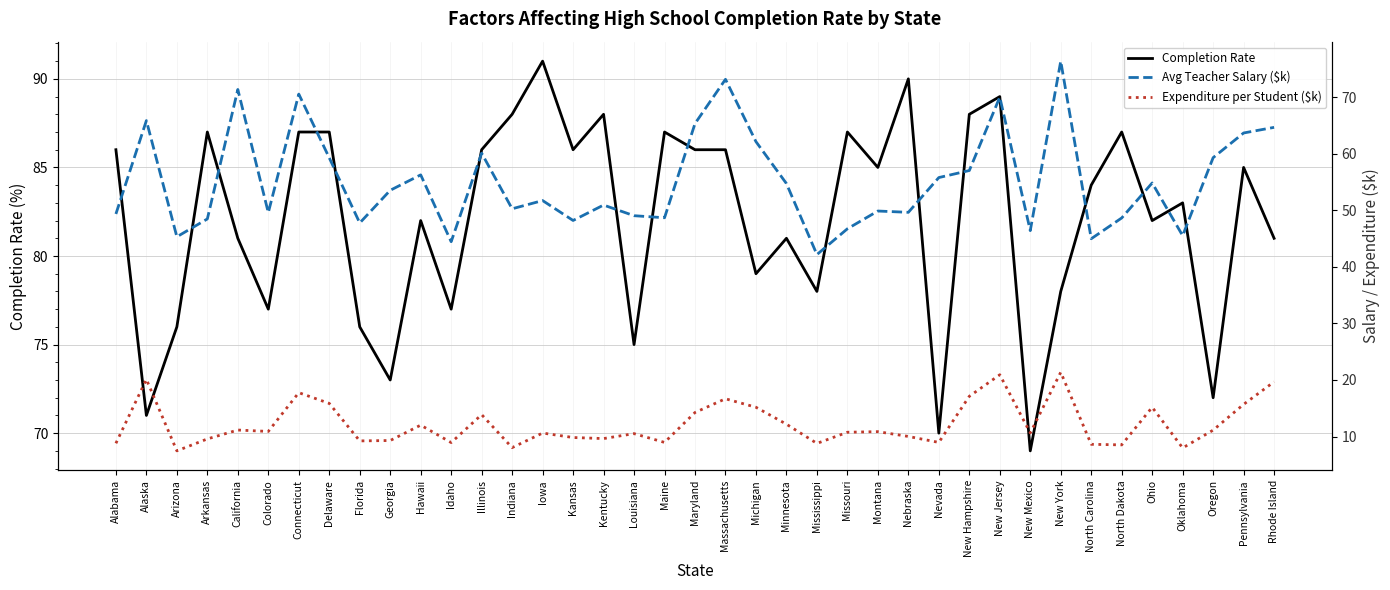

Does the chart have visible grid lines?

Yes